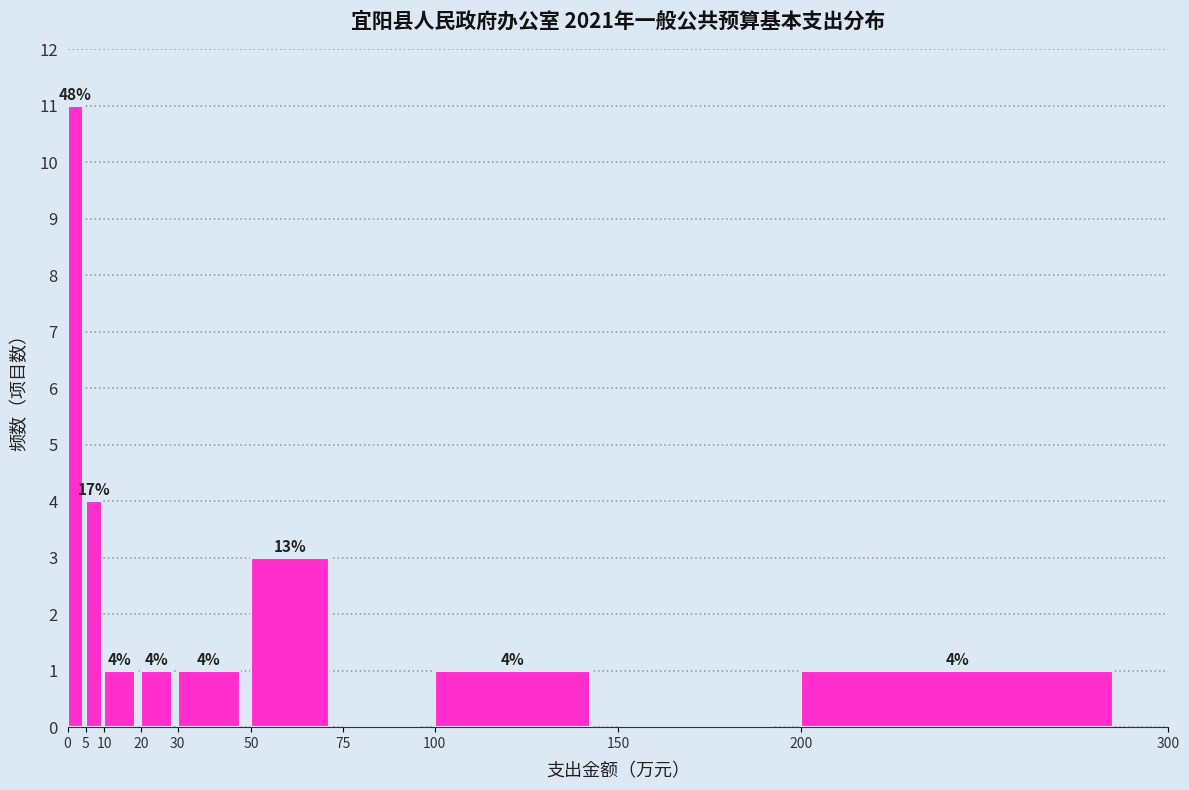

Which range on the x-axis has the tallest bar?

0 to 5